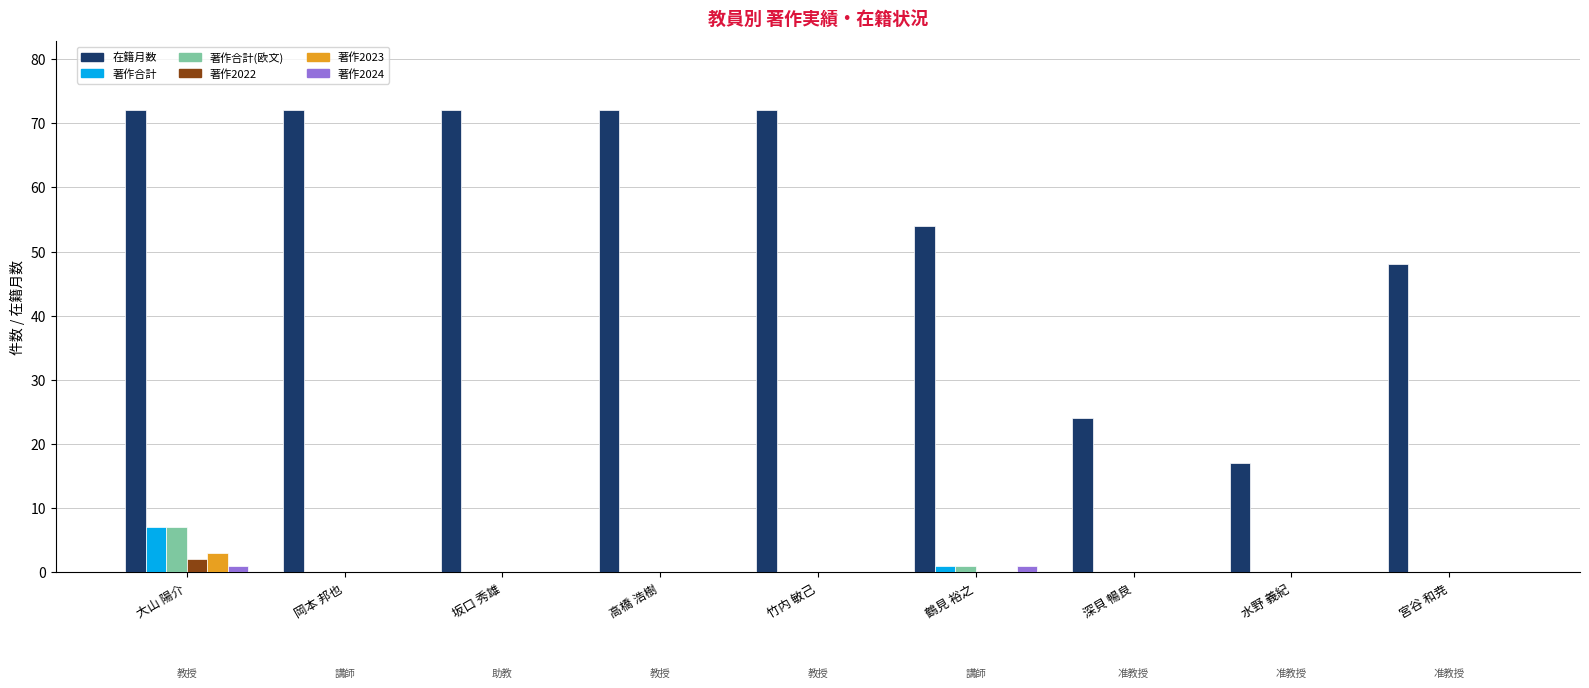

Reading left to right, transcribe all the data shown in this chart.

在籍月数: 72	72	72	72	72	54	24	17	48
著作合計: 7	0	0	0	0	1	0	0	0
著作合計(欧文): 7	0	0	0	0	1	0	0	0
著作2022: 2	0	0	0	0	0	0	0	0
著作2023: 3	0	0	0	0	0	0	0	0
著作2024: 1	0	0	0	0	1	0	0	0